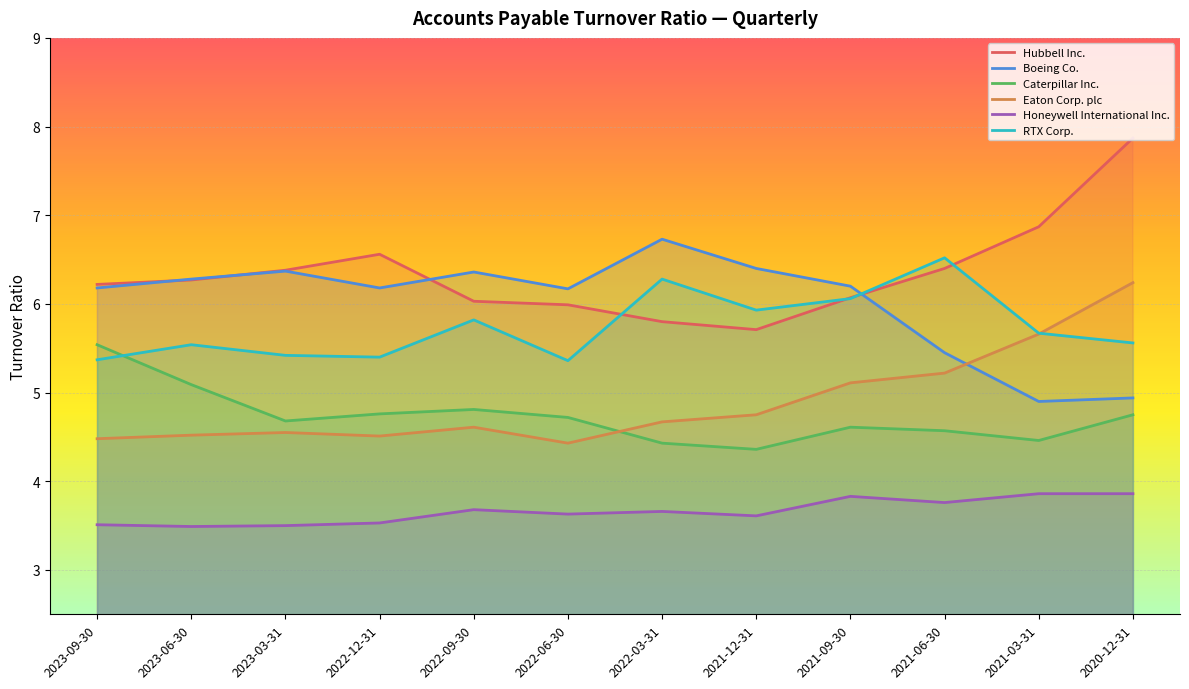

Does the chart display data point markers on the line(s)?

No